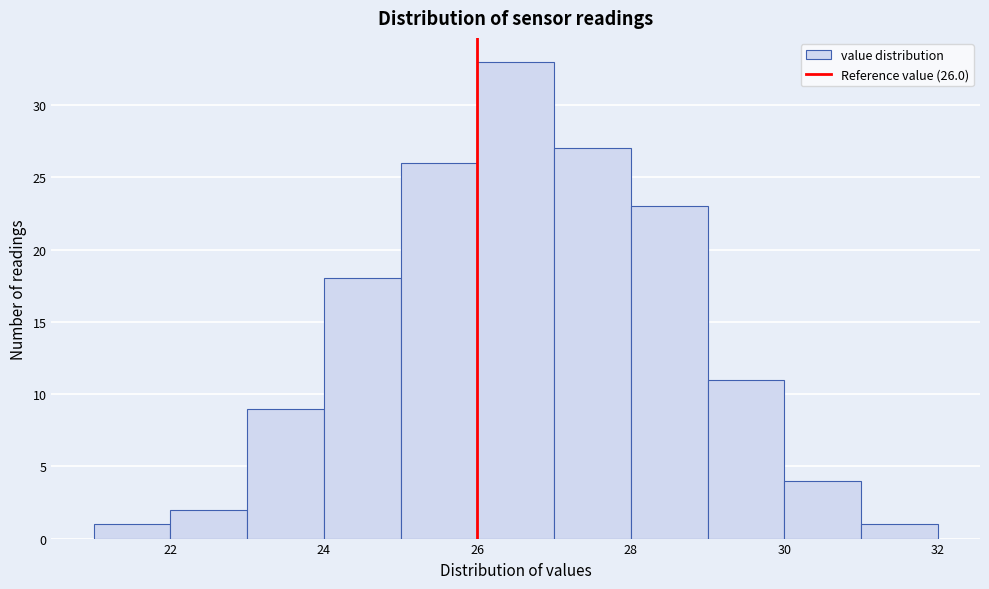

Which range on the x-axis has the tallest bar?

26 to 27